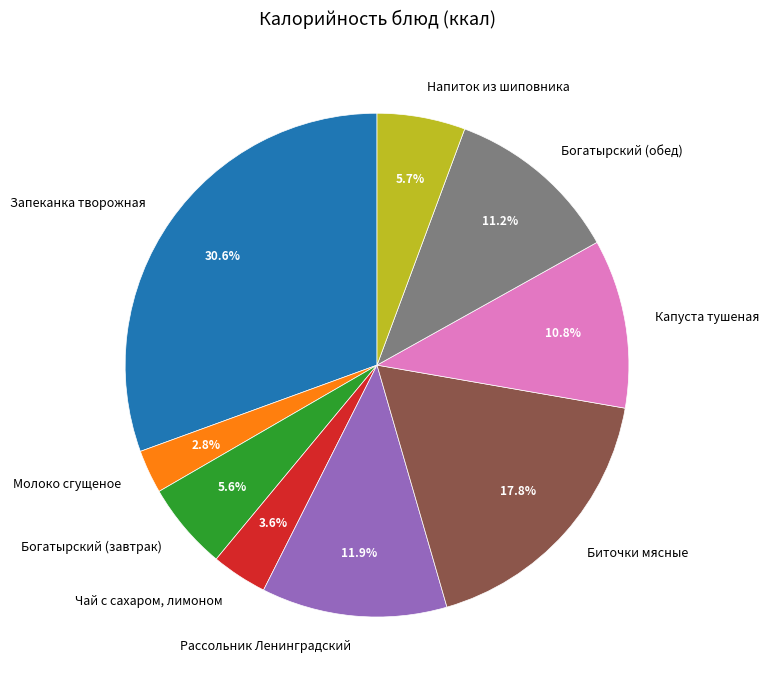

Count the number of slices in the pie.

9